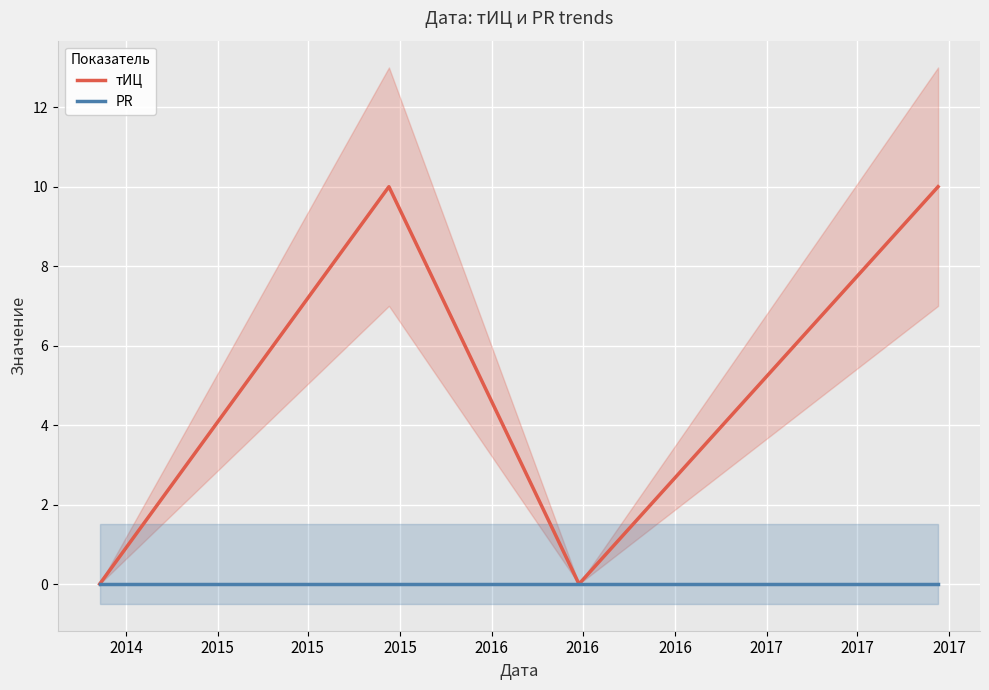

True or false: тИЦ and PR intersect in this chart.

False